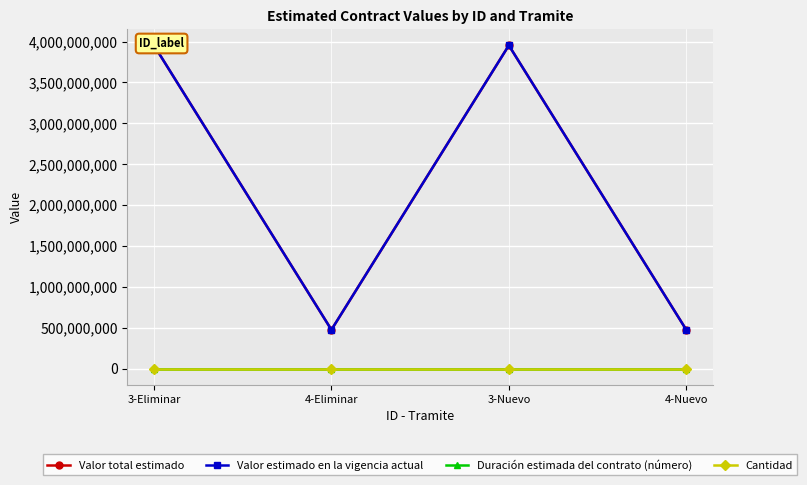

Is the value of Cantidad at 3-Nuevo greater than the value of Valor total estimado at 4-Nuevo?

No